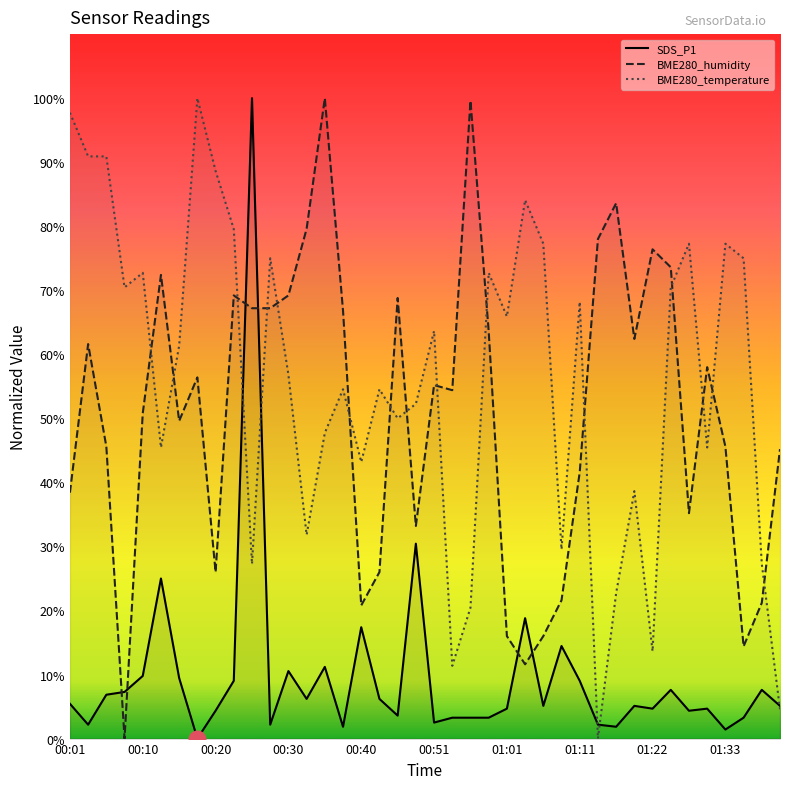

Is it true that BME280_temperature equals 77.3 at 01:28?

True